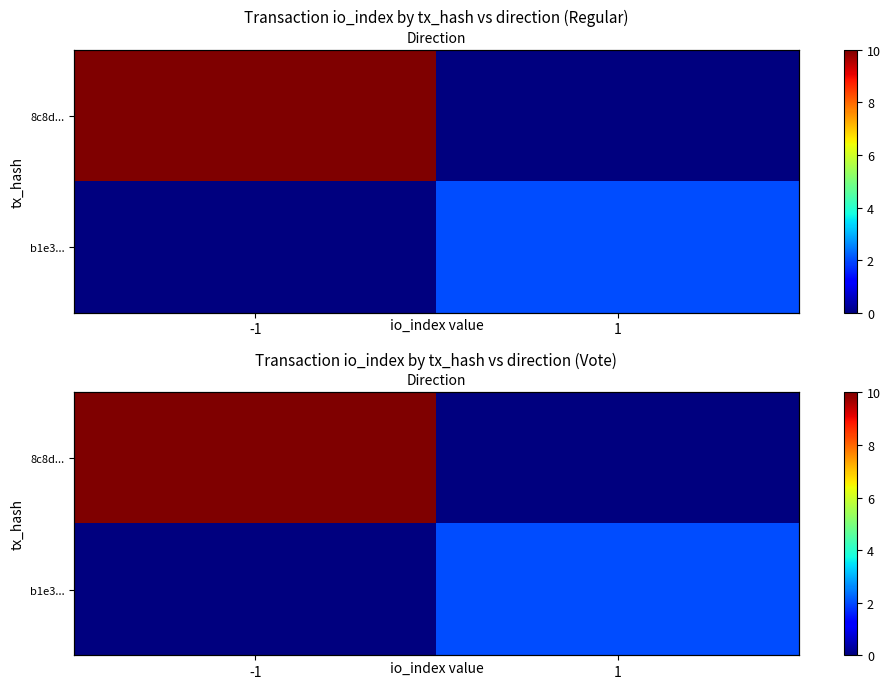

Count the b1e3... values in the range 0 to 2.

2